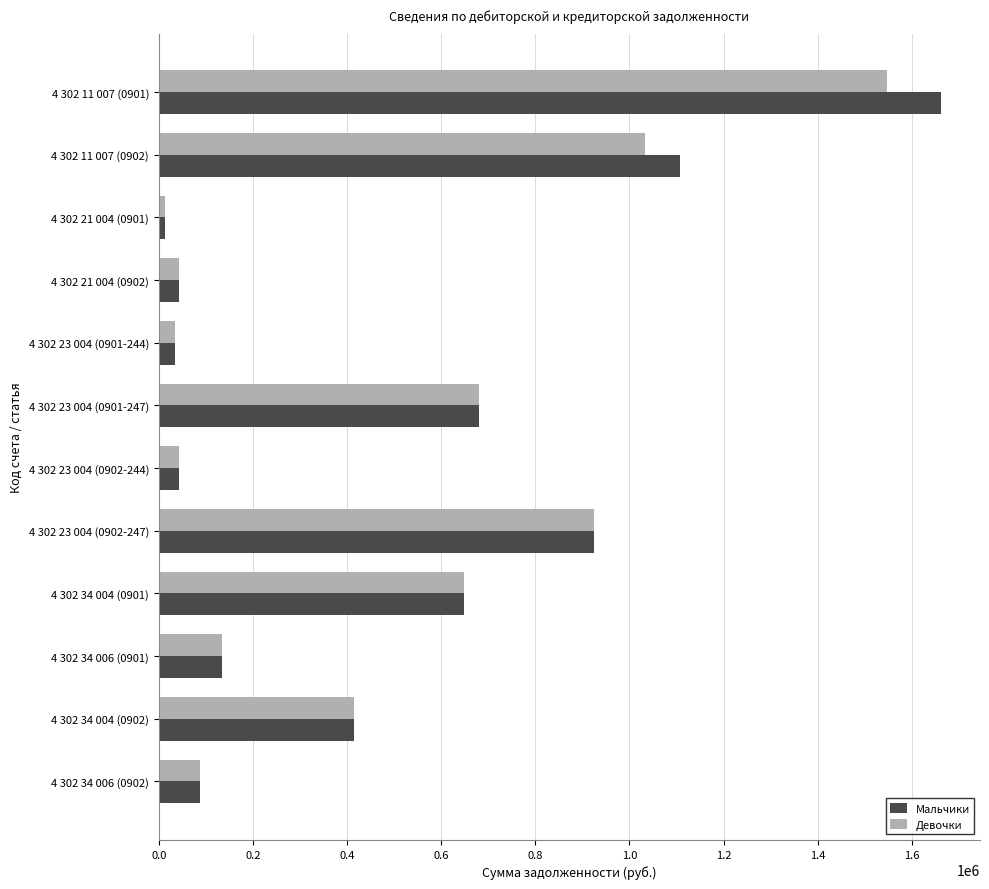

Which category has the lowest value across all series?

4 302 21 004 (0901)